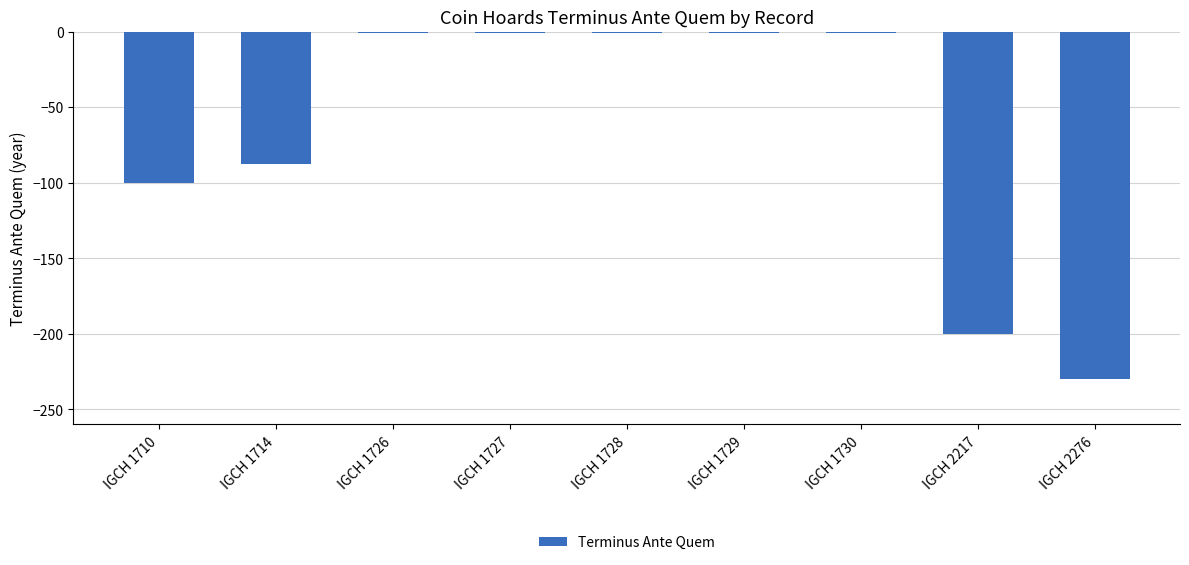

Reading left to right, list all the values displayed in this chart.

IGCH 1710=-100	IGCH 1714=-88	IGCH 1726=-1	IGCH 1727=-1	IGCH 1728=-1	IGCH 1729=-1	IGCH 1730=-1	IGCH 2217=-200	IGCH 2276=-230